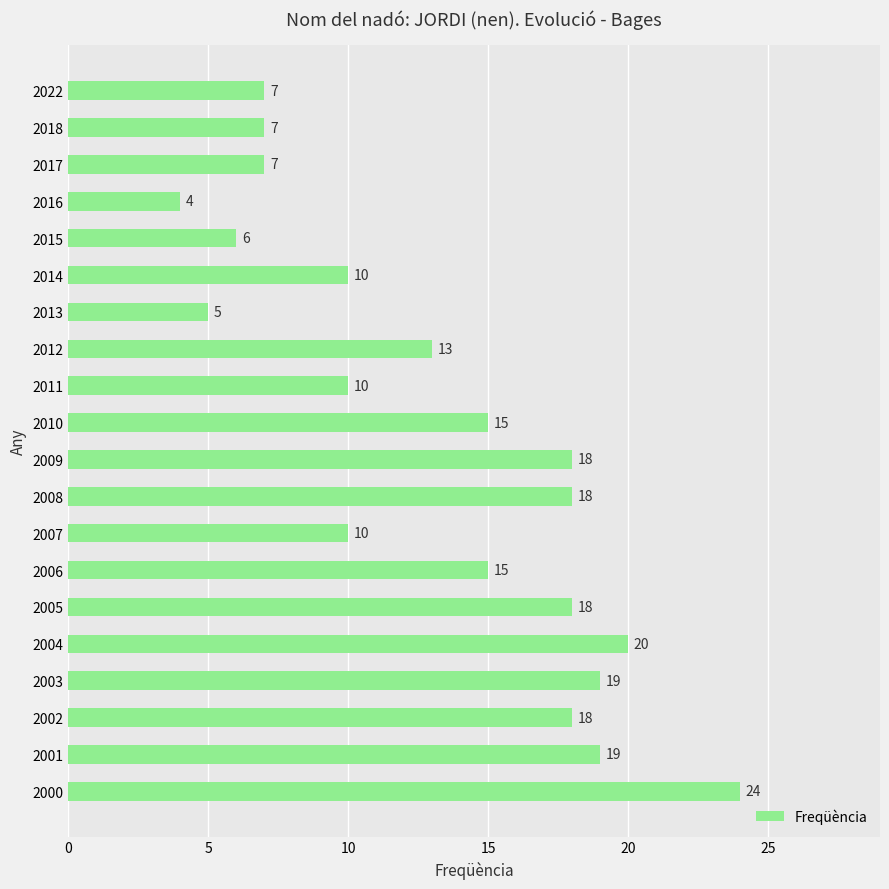

Is it true that the value at 2018 is 7?

True